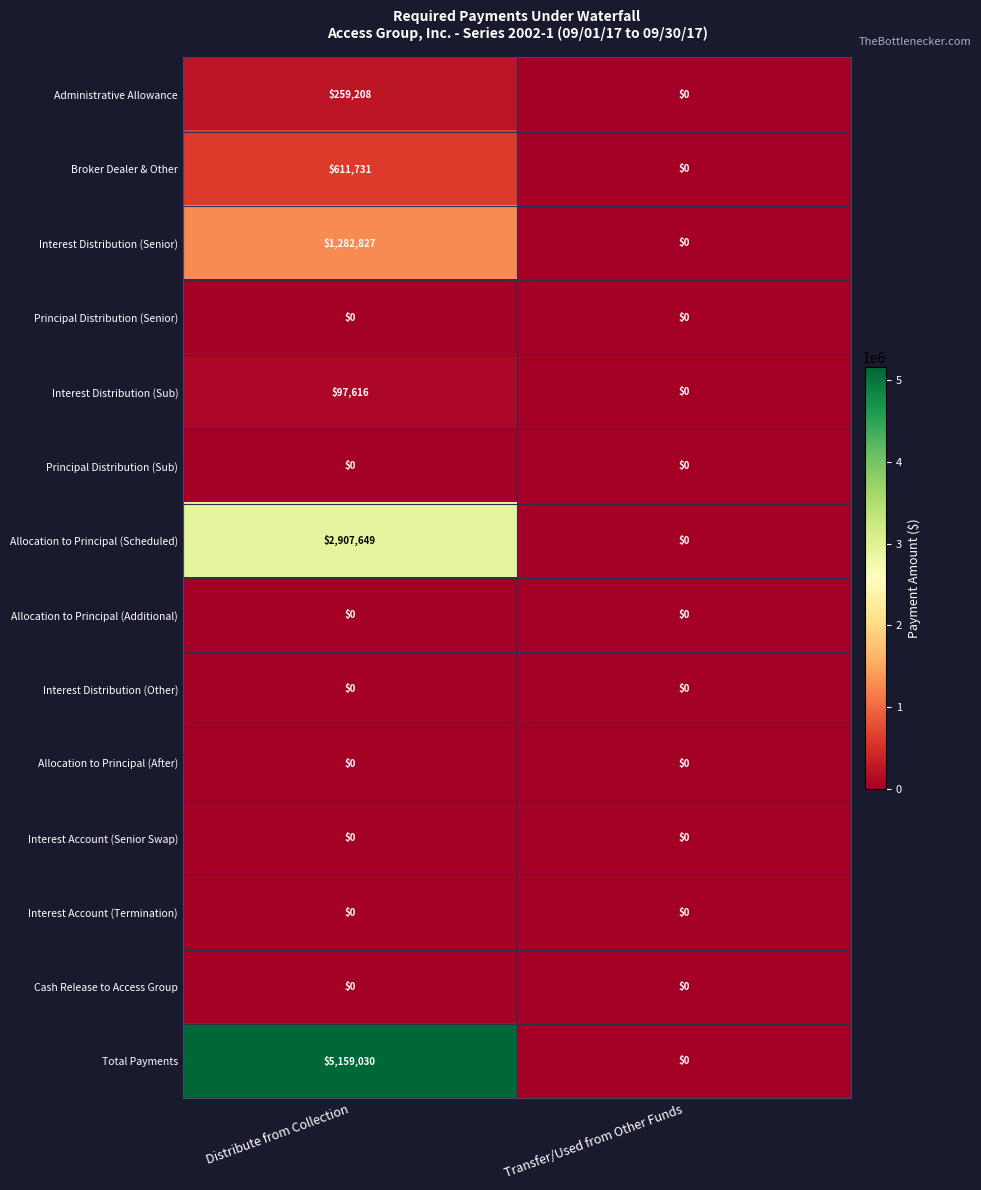

How many positive values does the Interest Distribution (Senior) series have?

1